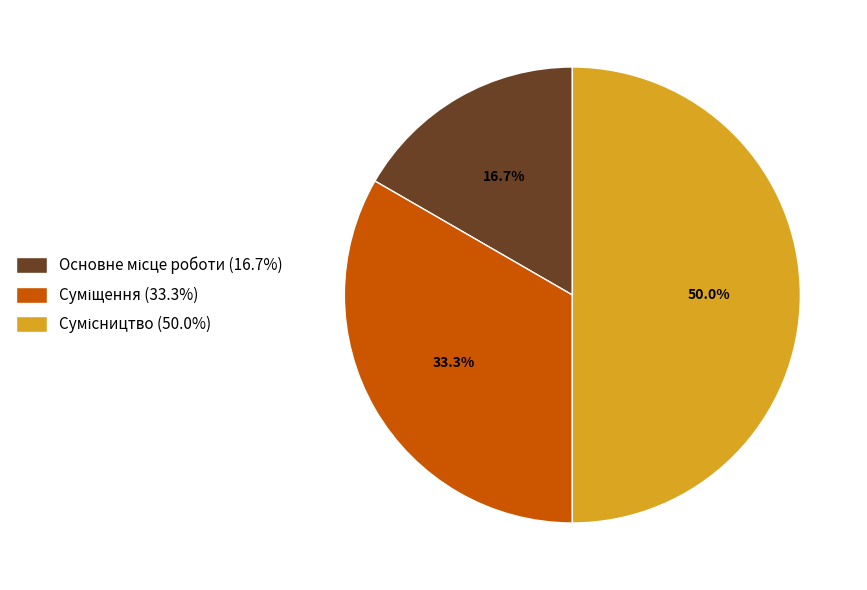

Count the number of slices in the pie.

3